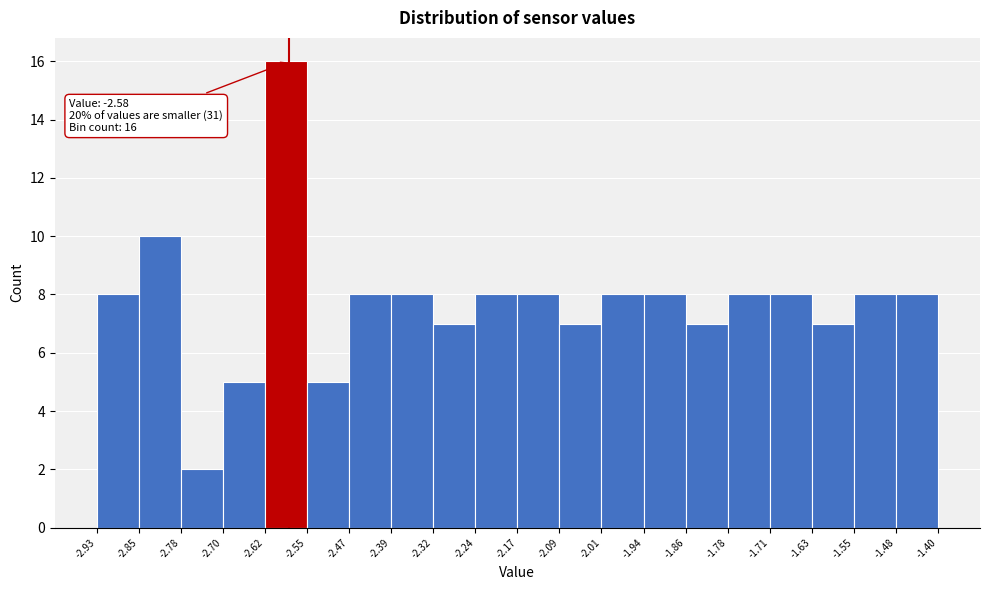

Over which range of the x-axis is the bar tallest?

-2.62 to -2.55